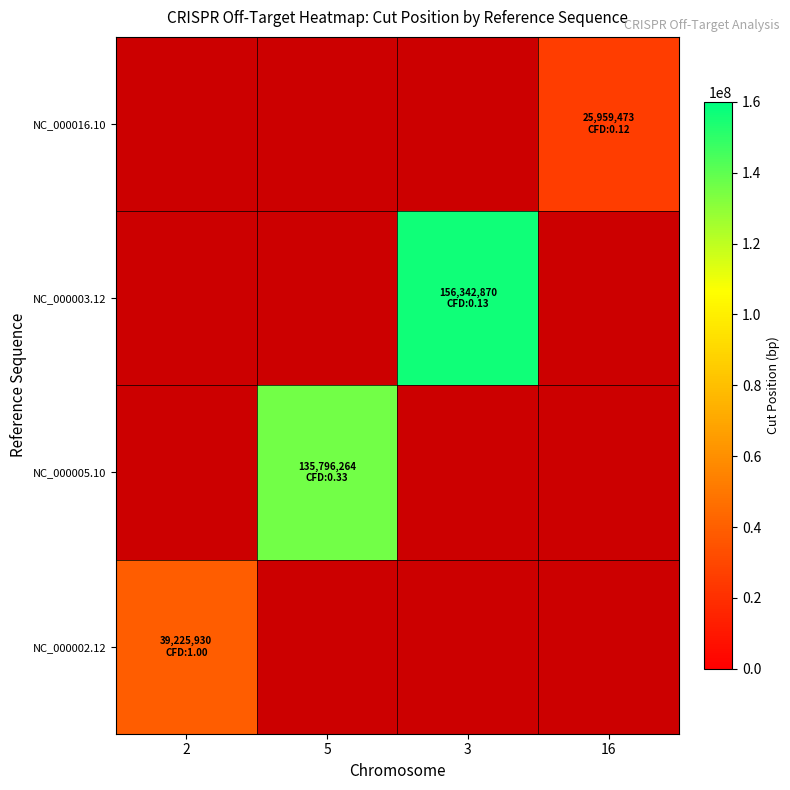

Count the number of data series in this chart.

4